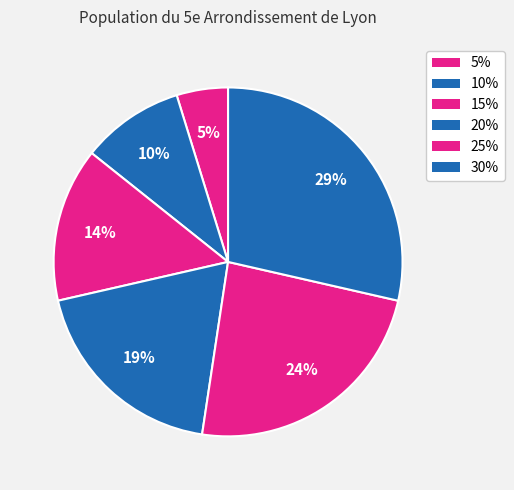

What percentage is the 10% slice, to the nearest percent?

10%